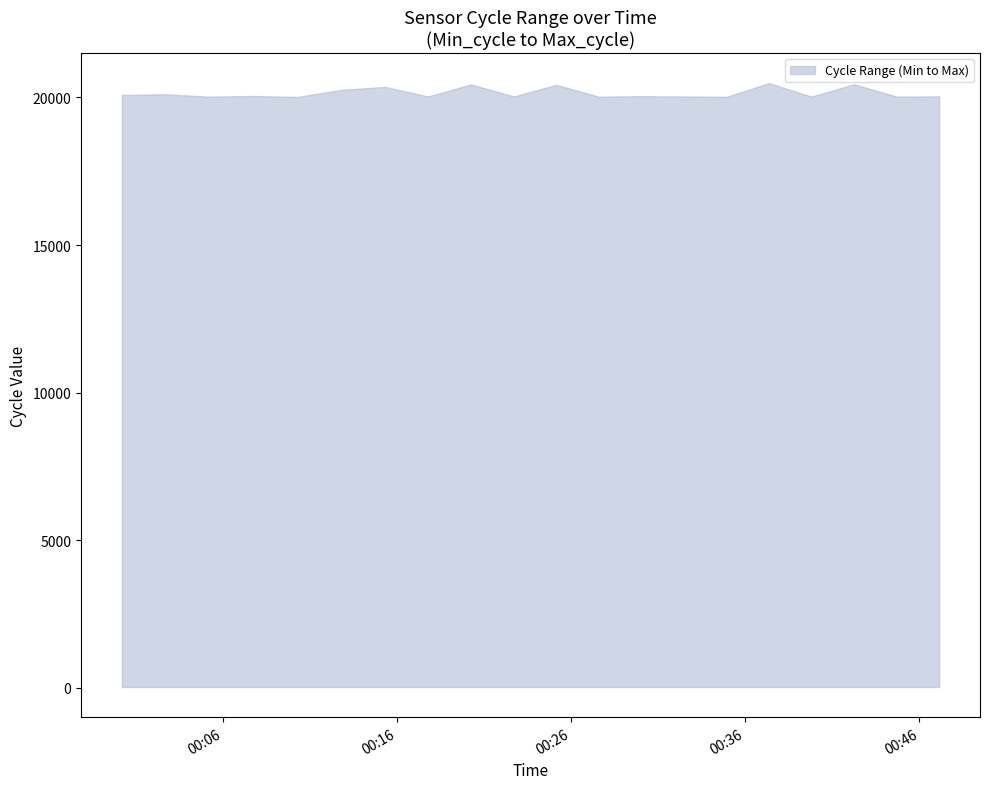

Which category has the lowest value across all series?

2021/11/09 00:00:13